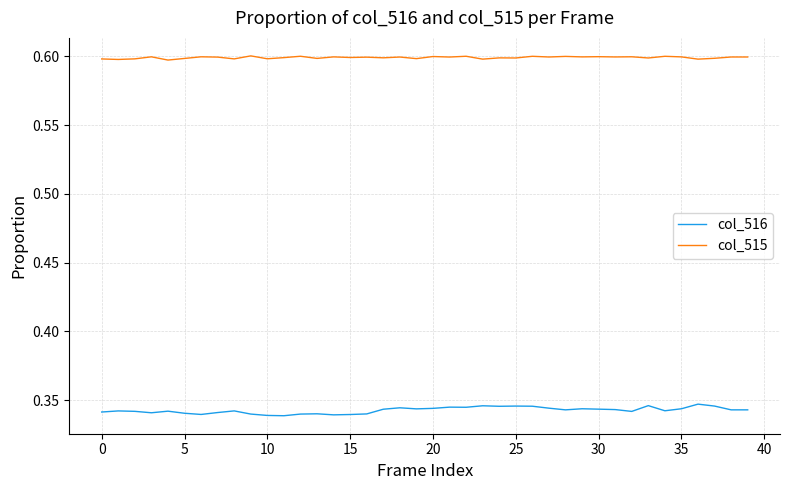

List the series in order of their overall mean, highest first.

col_515, col_516